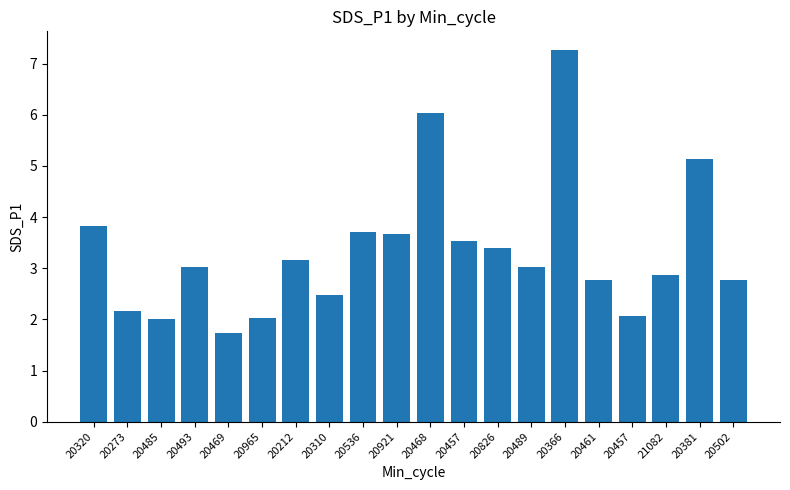

List the labels in order of value, smallest first.

20469, 20485, 20965, 20457, 20273, 20310, 20461, 20502, 21082, 20493, 20489, 20212, 20826, 20457, 20921, 20536, 20320, 20381, 20468, 20366